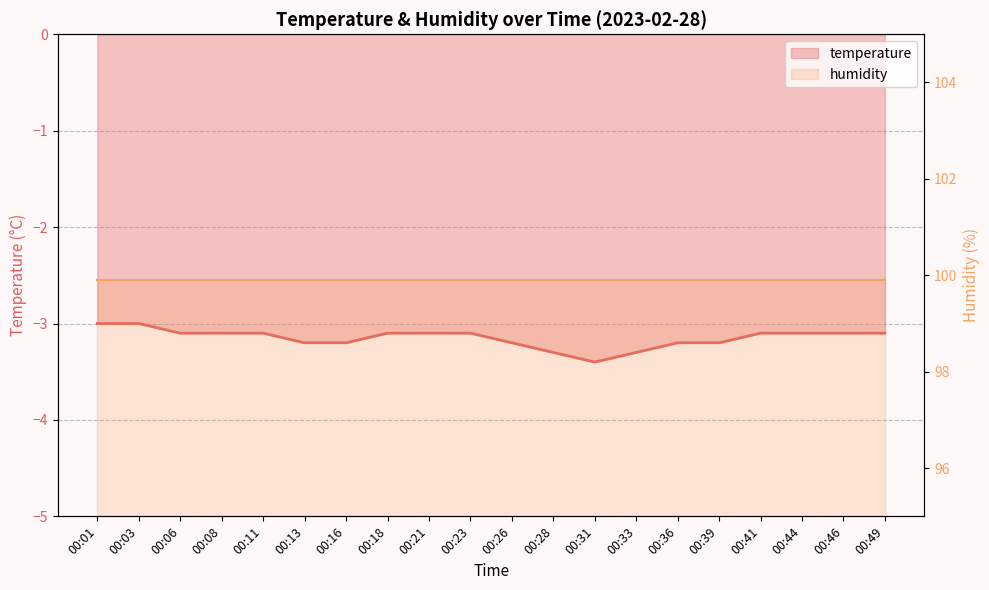

What is the value of the 19th point from the left?

-3.1